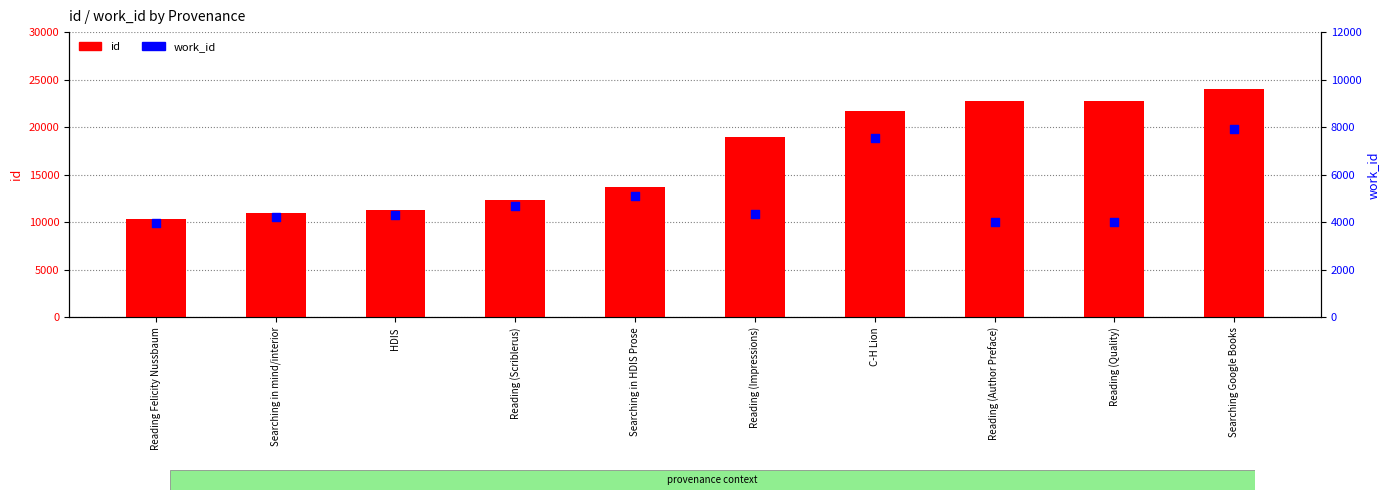

At which category is the sum across all series the highest?

Searching Google Books